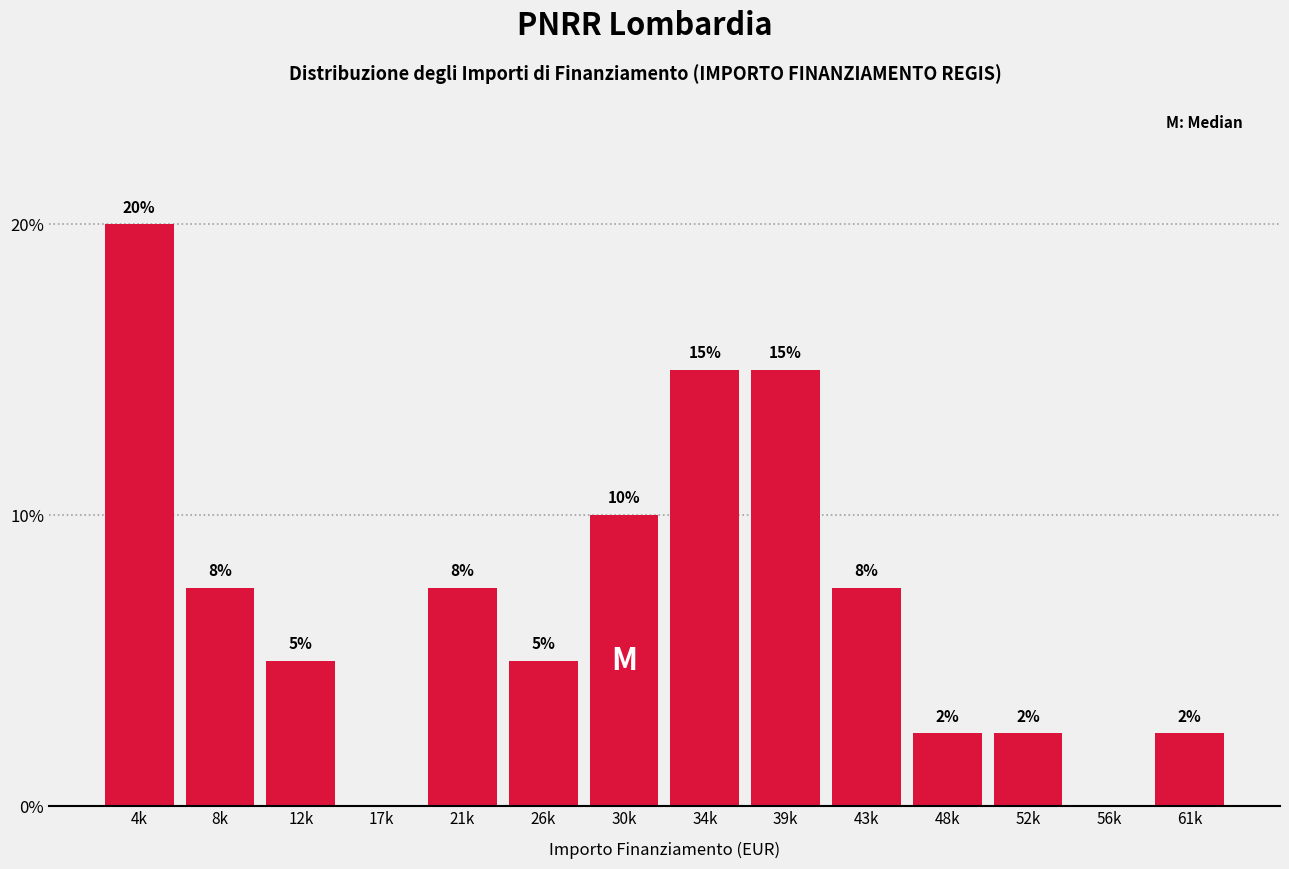

Is it true that the value at 21k is 11.1?

False